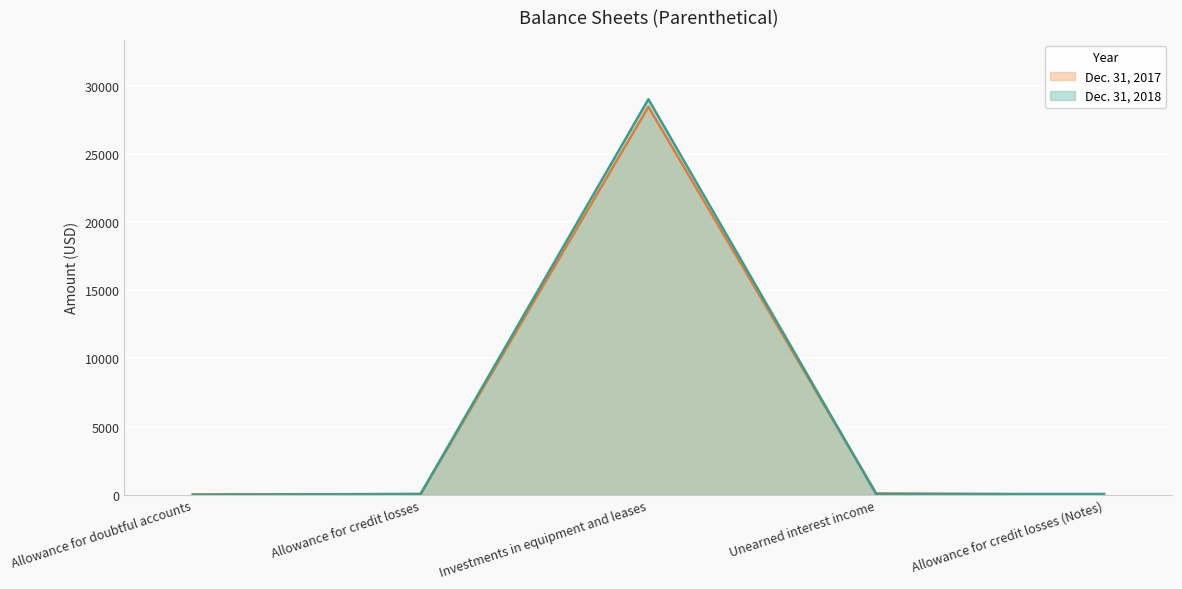

The Dec. 31, 2018 series shows 0 at Allowance for doubtful accounts. True or false?

True